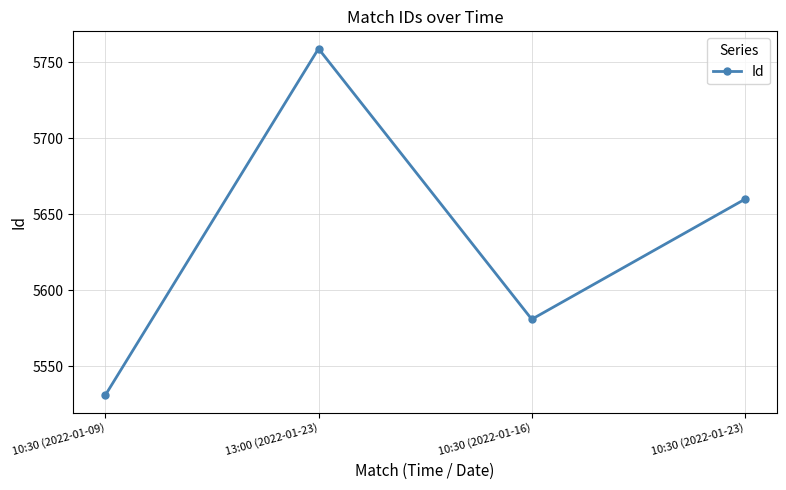

Where does the data first go above 5660?

13:00 (2022-01-23)